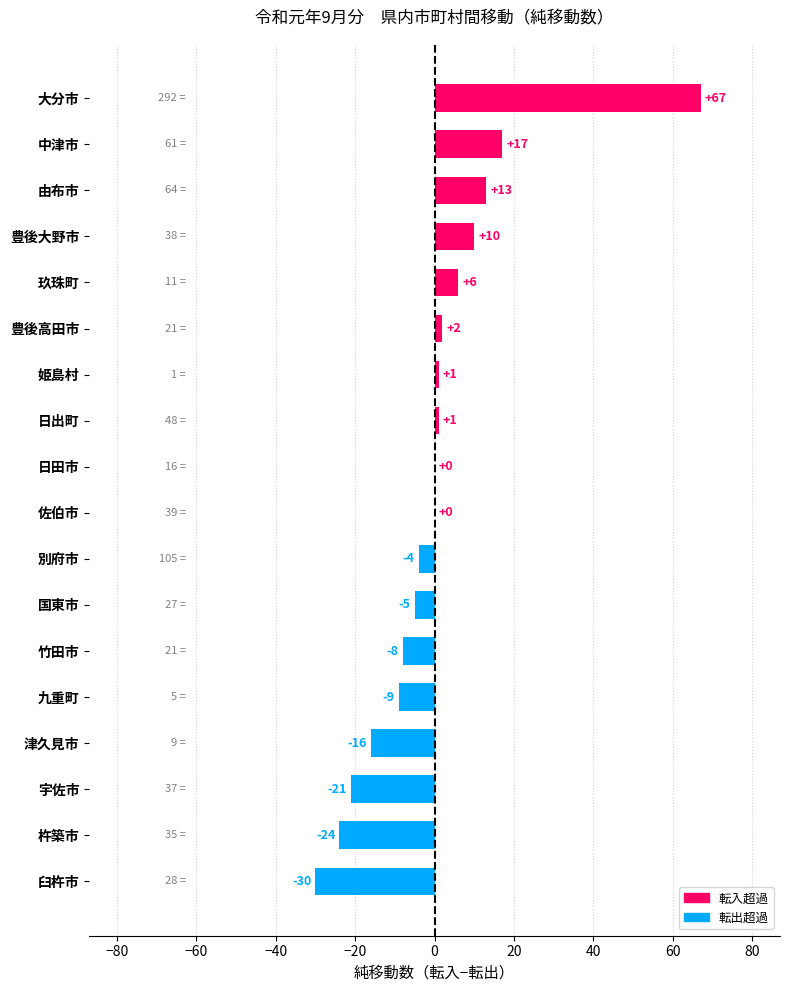

At which label is the value closest to 18?

中津市